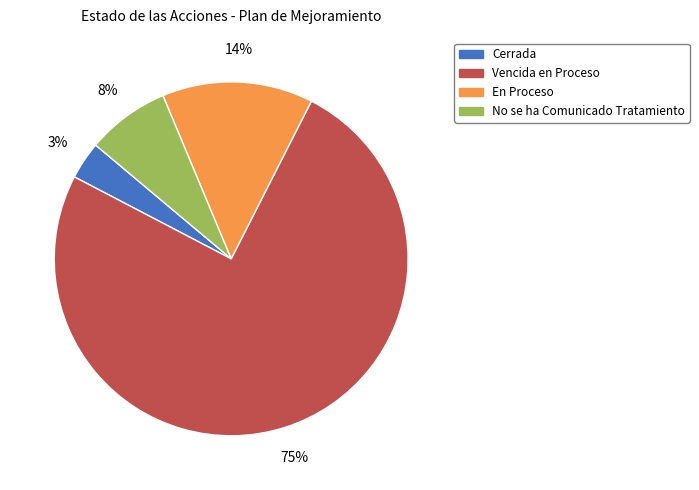

Which has a higher value, Vencida en Proceso or No se ha Comunicado Tratamiento?

Vencida en Proceso